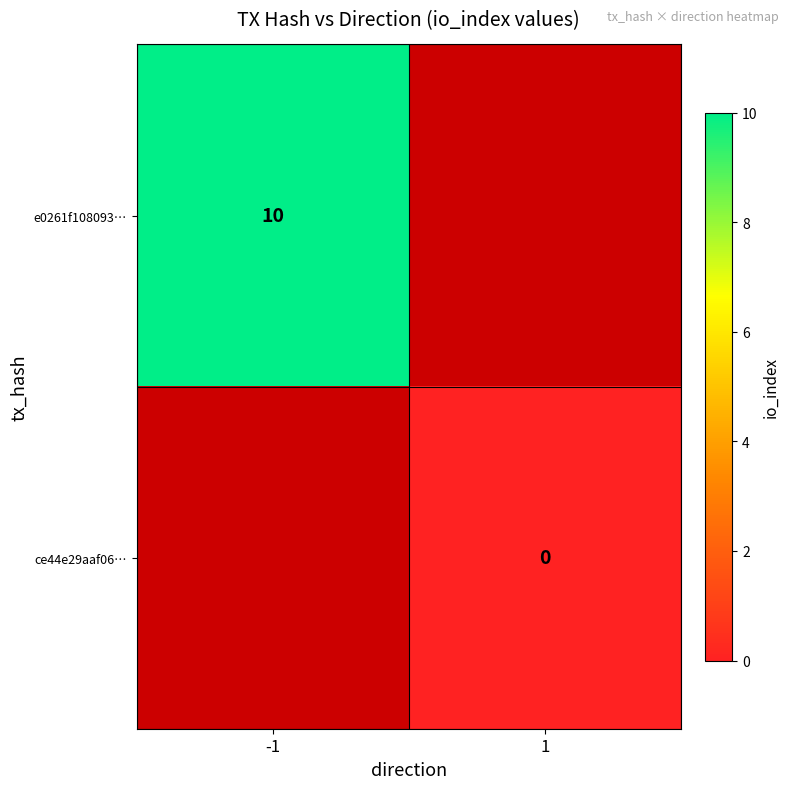

The value of e0261f108093… at -1 is 15. True or false?

False